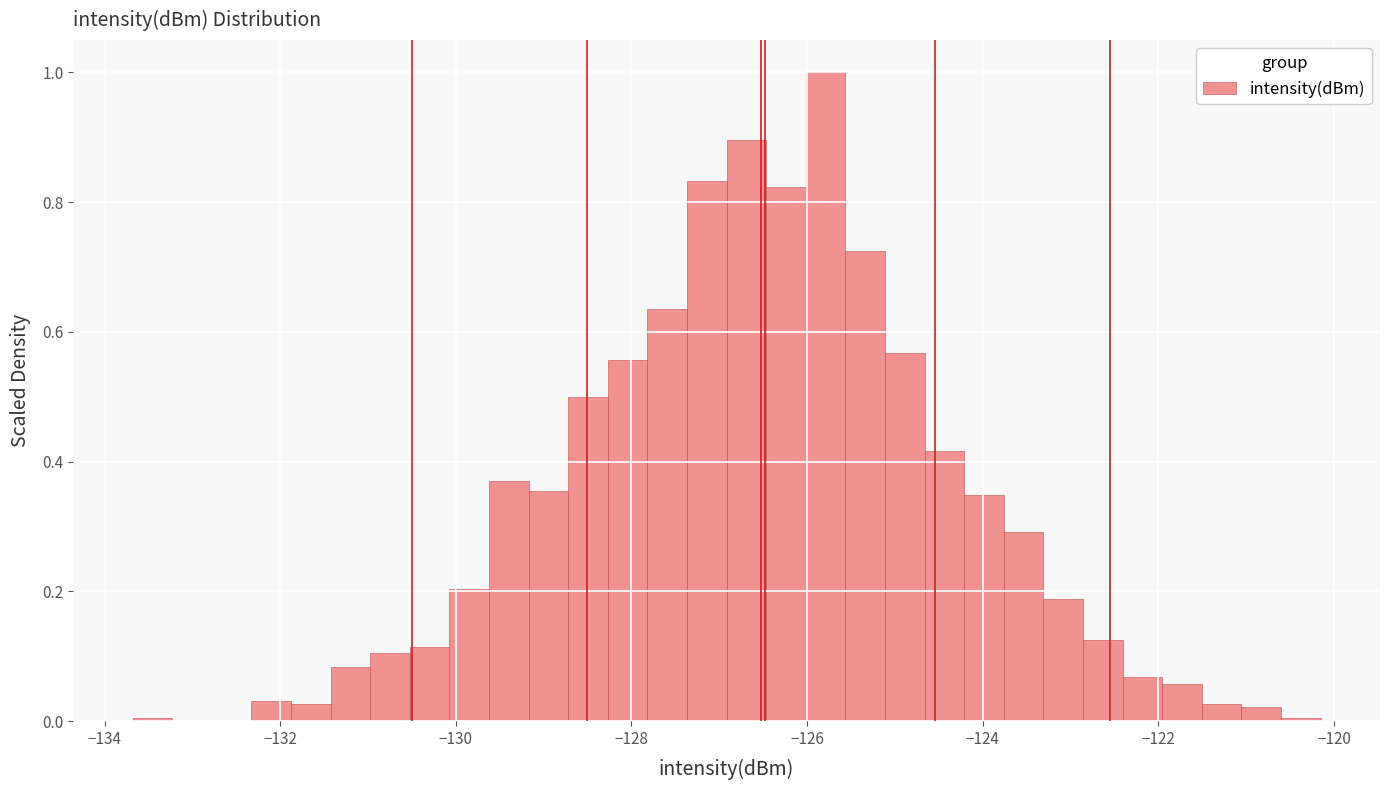

Read against the x-axis, roughly where is the centre of the tallest bar?

-125.8